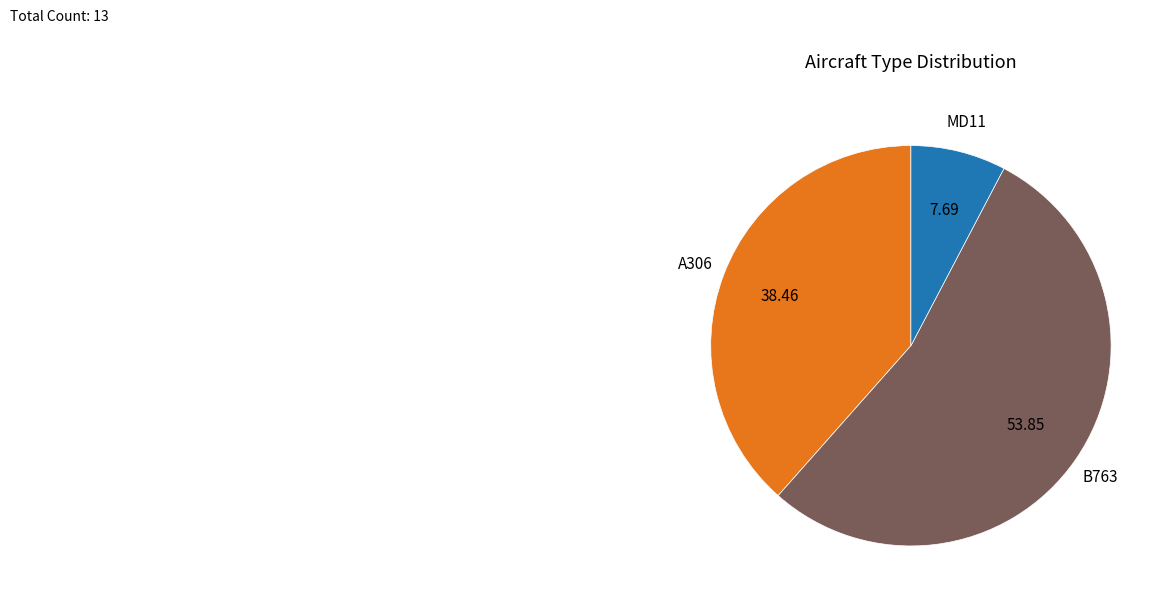

Is there any slice that represents more than half of the pie?

Yes